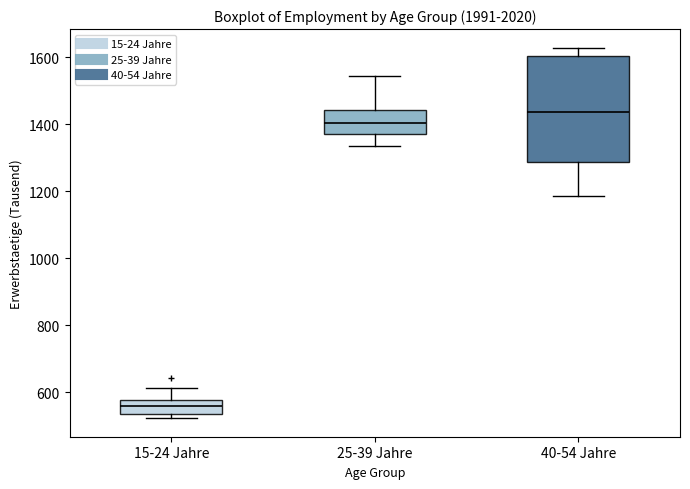

Comparing the boxes themselves (not the whiskers), which one is the tallest?

40-54 Jahre